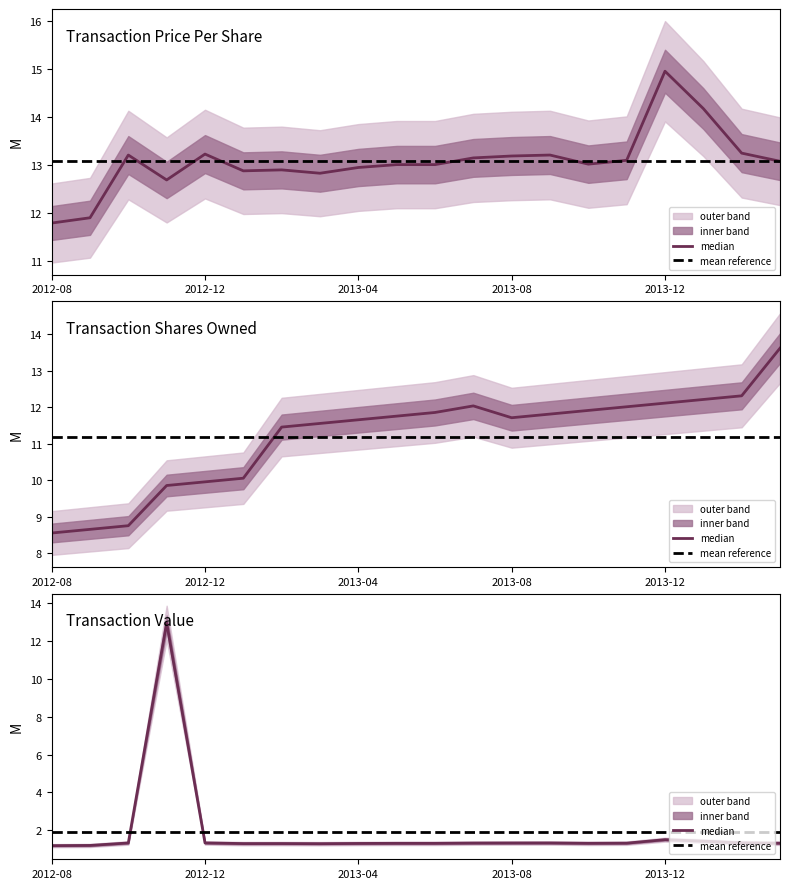

Which series ends up on top after the final intersection of transactionShares and transactionPricePerShare?

transactionPricePerShare